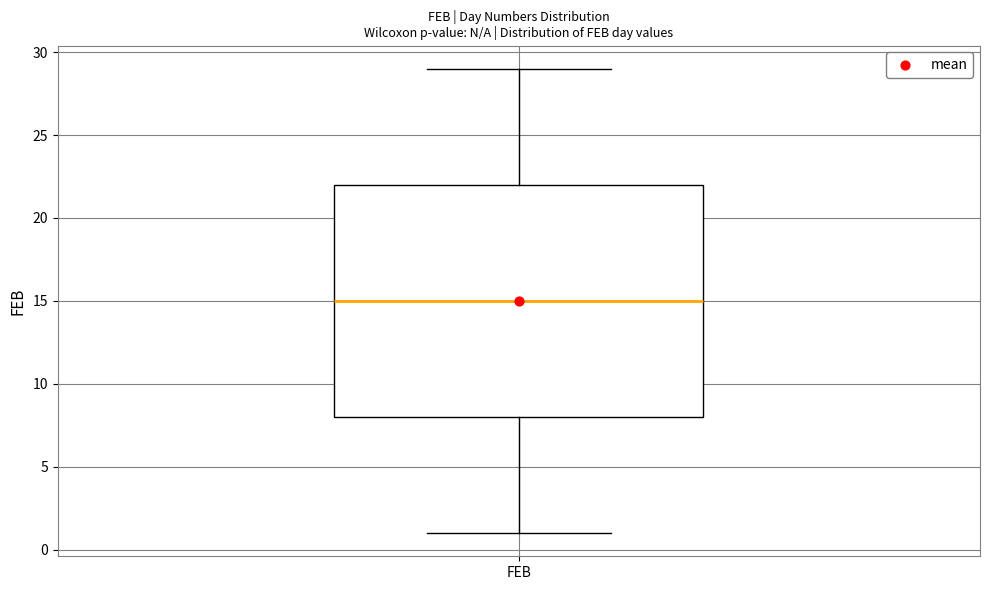

Read this box plot against the y-axis: the position of the median line, the range covered by the box, and the ends of both whiskers. The values are not printed on the chart, so give them approximately, as read against the axis.

median 15, box 8 to 22, whiskers 1 to 29